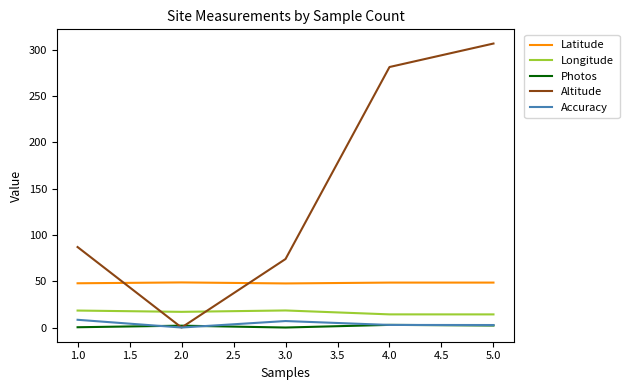

The value of Altitude at 5.0 is 85.7. True or false?

False